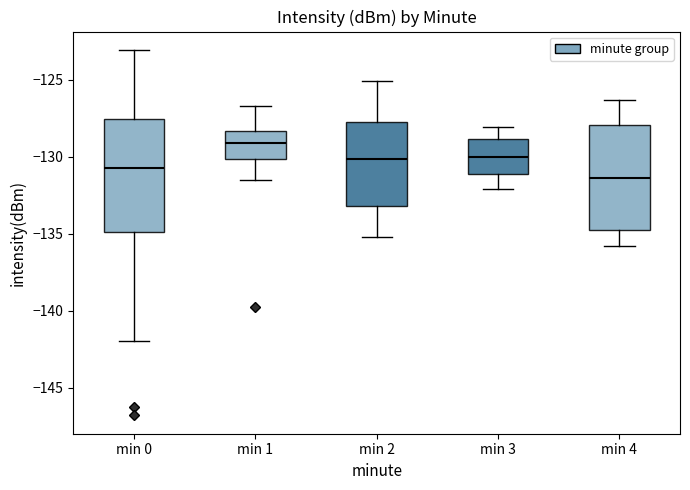

Reading left to right, transcribe this box plot: for each box, give where its median line is, the range the box spans, and where its two whiskers end, as read against the y-axis. The values are not printed on the chart, so give them approximately, as read against the axis.

min 0: median -131.0, box -135.0 to -127.5, whiskers -142.0 to -123.0
min 1: median -129.0, box -130.0 to -128.5, whiskers -131.5 to -126.5
min 2: median -130.0, box -133.0 to -127.5, whiskers -135.0 to -125.0
min 3: median -130.0, box -131.0 to -129.0, whiskers -132.0 to -128.0
min 4: median -131.5, box -135.0 to -128.0, whiskers -136.0 to -126.5